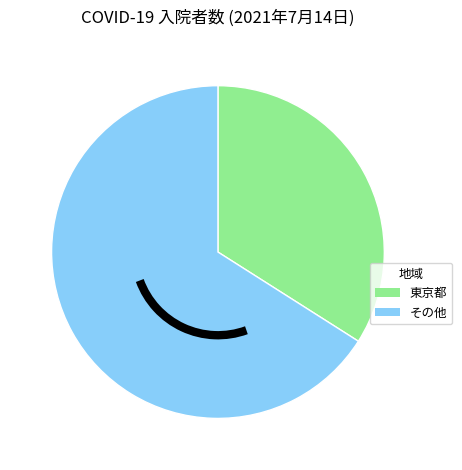

Is there a majority slice in this chart?

Yes